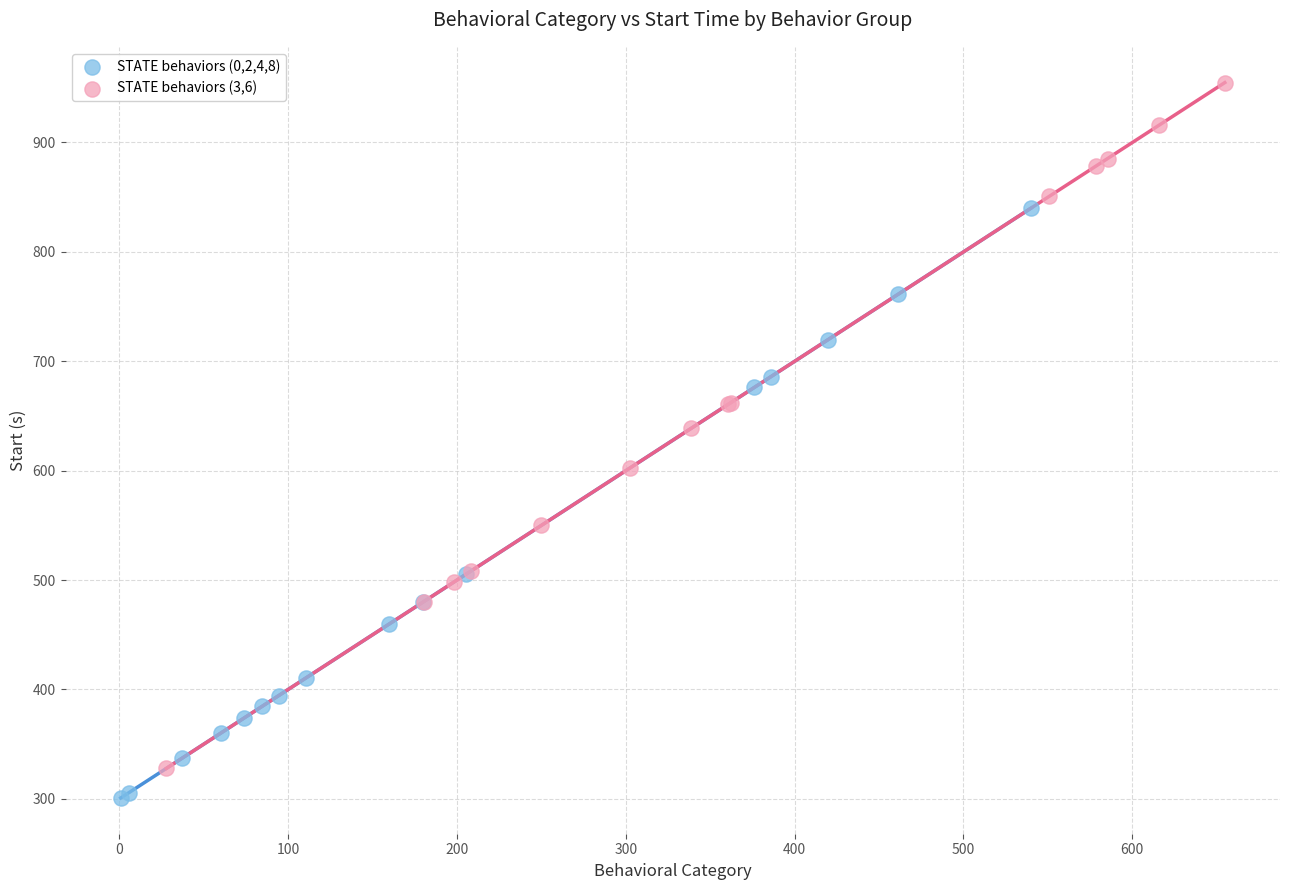

Which series contains the highest Y value?

STATE behaviors (3,6)